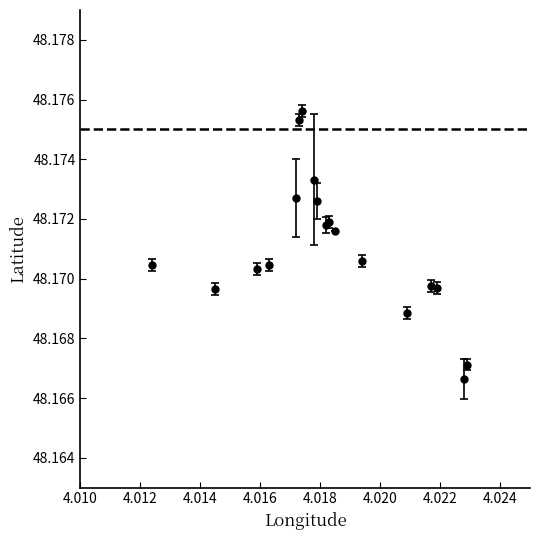

How many values are between 48 and 49?

18